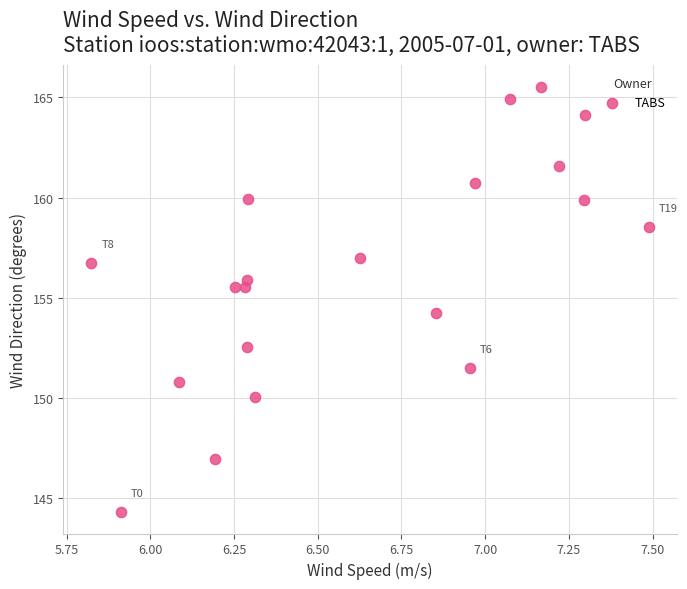

What is the range of Y values (max minus min)?

21.2